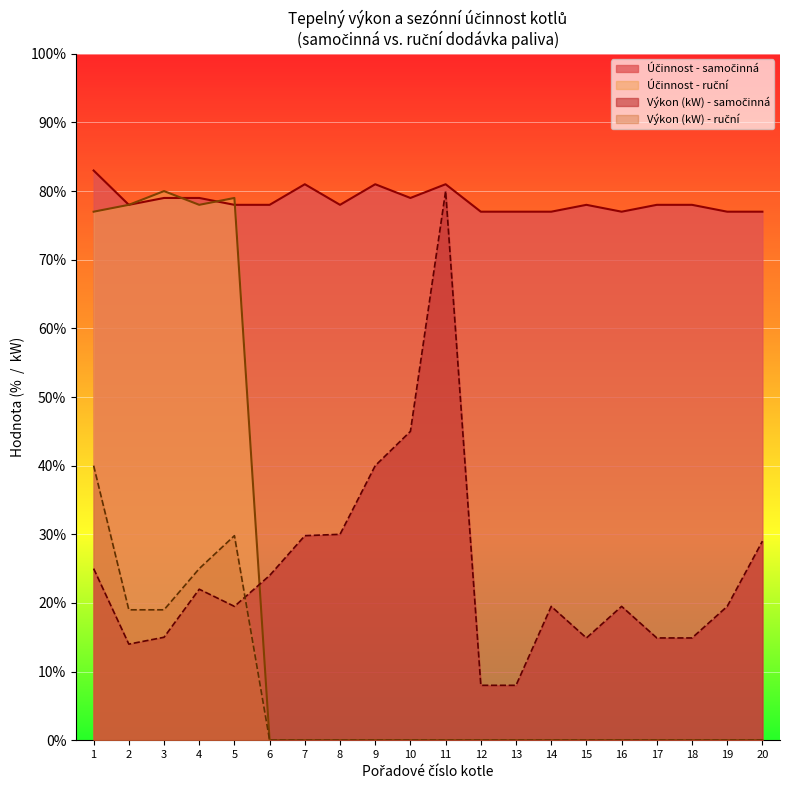

How many lines are shown in the chart?

4